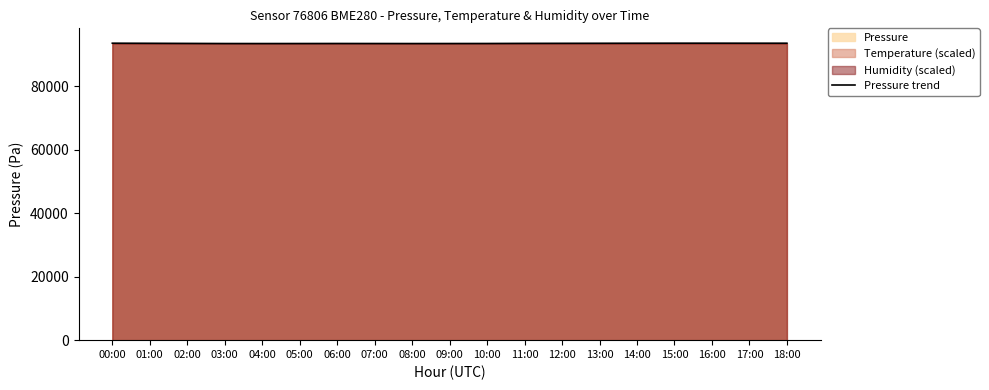

What is the label of the 7th point from the left?

06:00